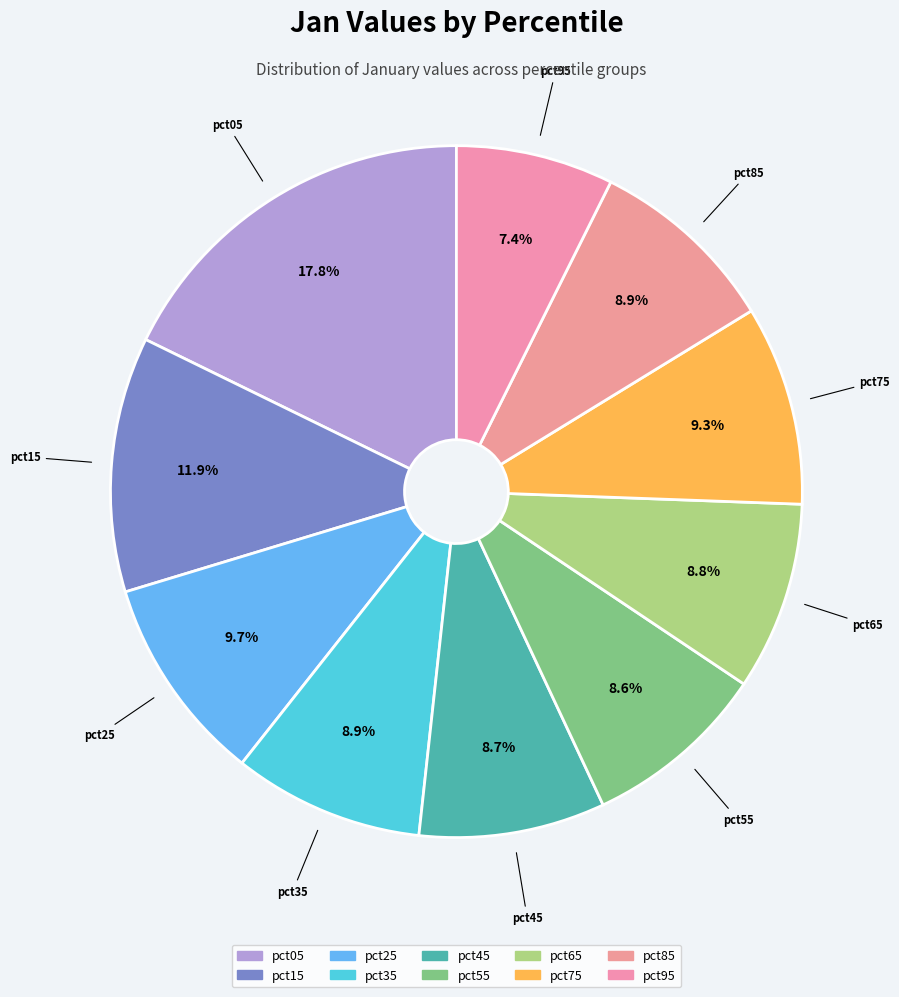

To the nearest percent, what portion does pct05 represent?

18%